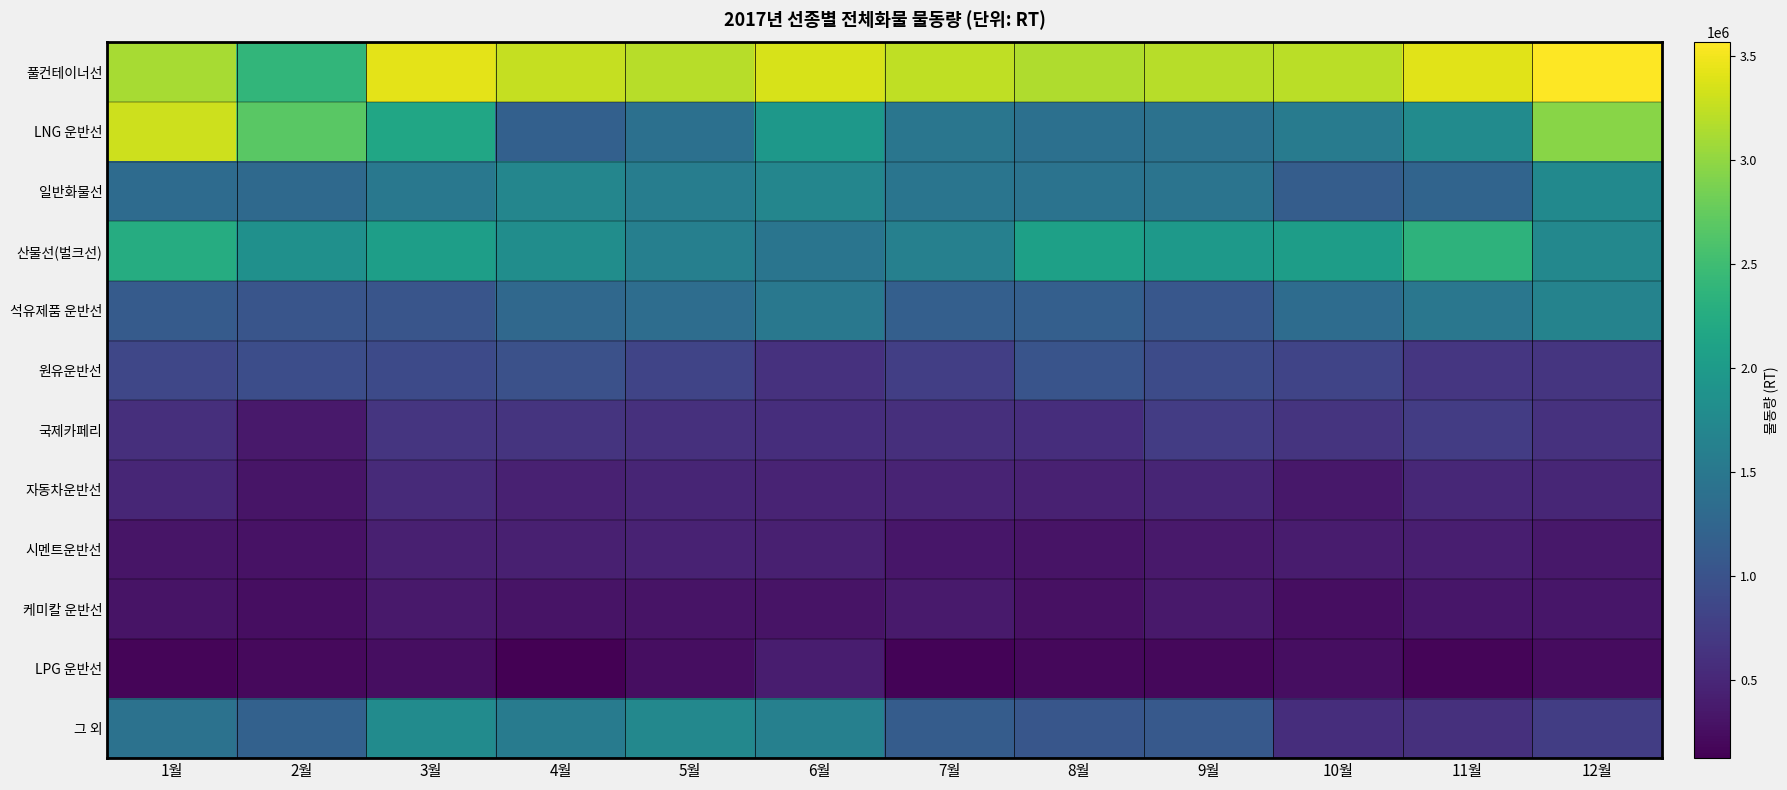

Which has a higher value, 8월 or 3월?

3월